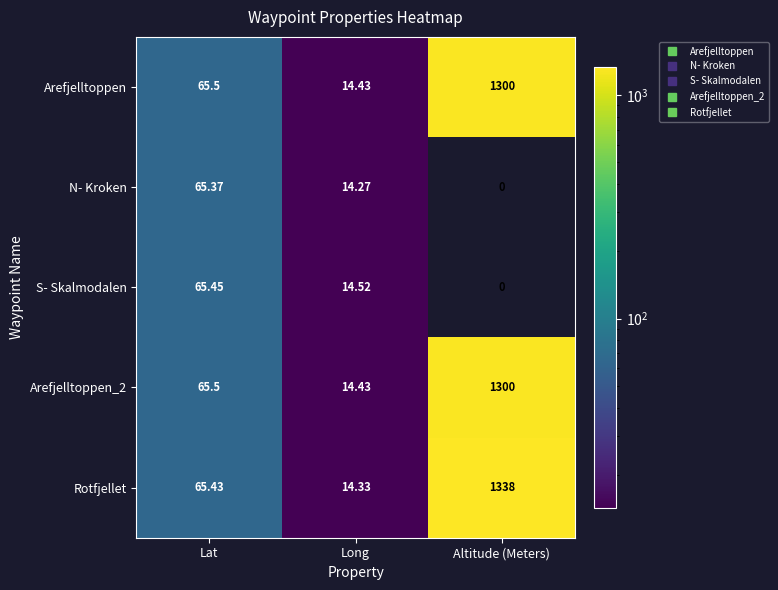

Which category has the lowest value in the Arefjelltoppen_2 series?

Long